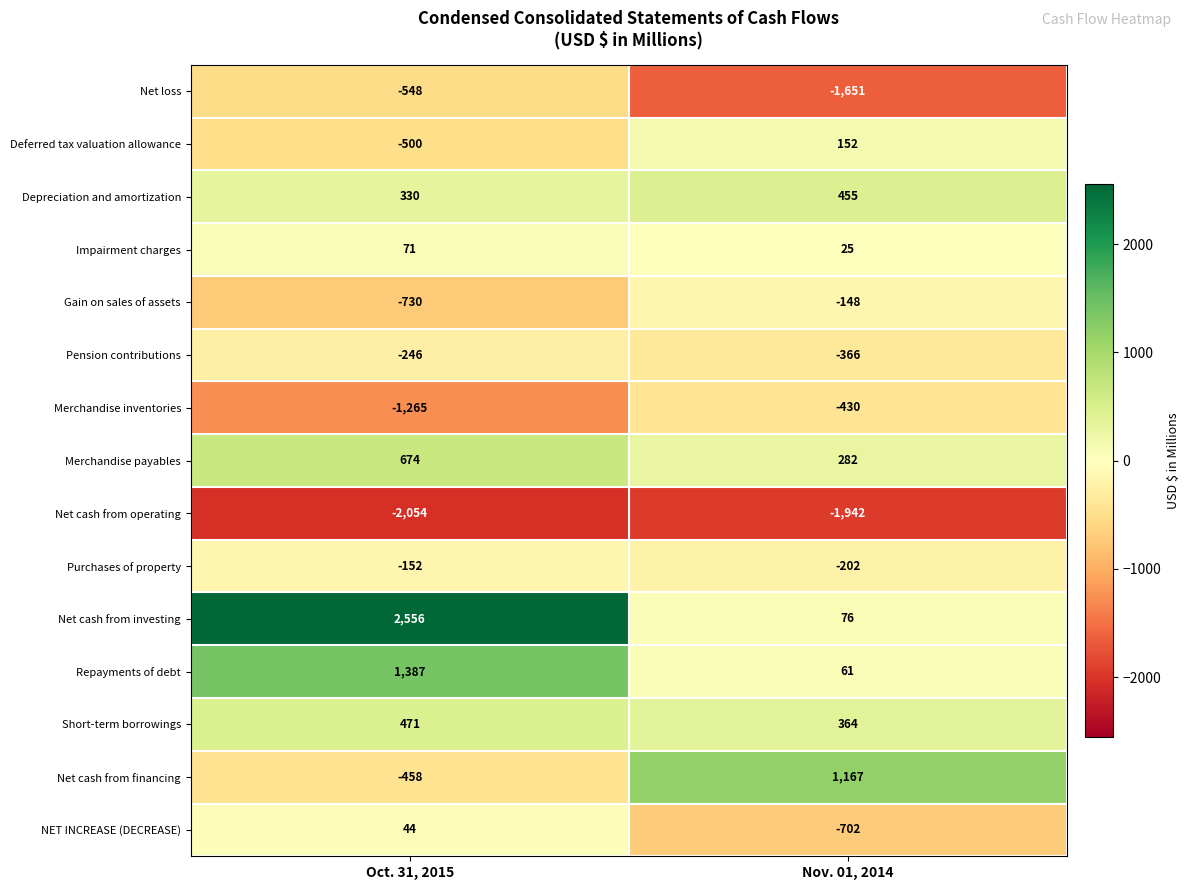

What is the approximate value of Net cash from operating at Oct. 31, 2015, to the nearest 5?

-2055